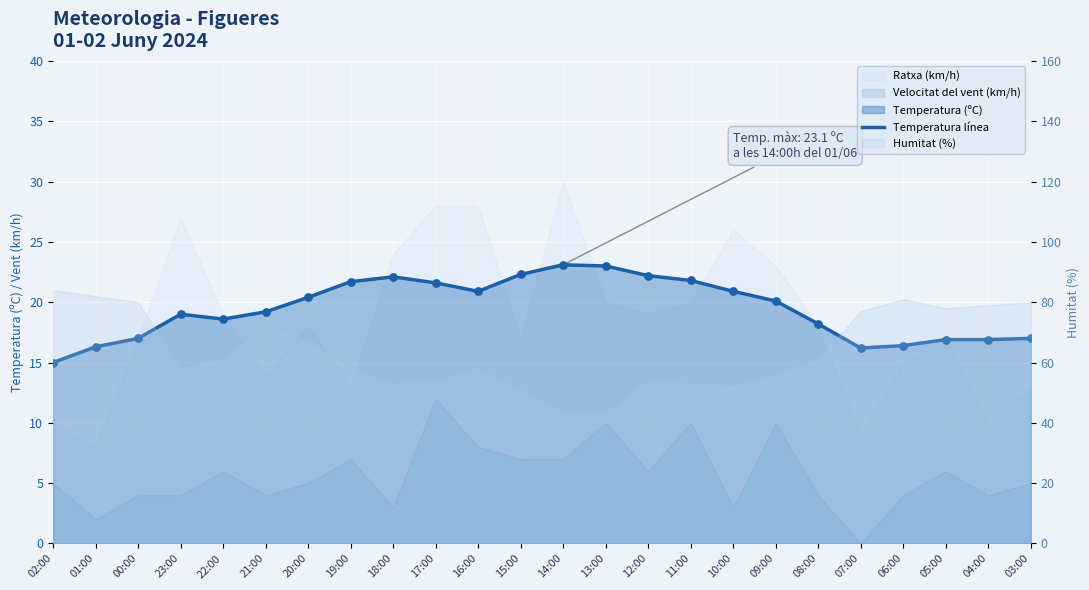

Approximately how many times larger is the value at 21:00 compared to 15:00?

0.9